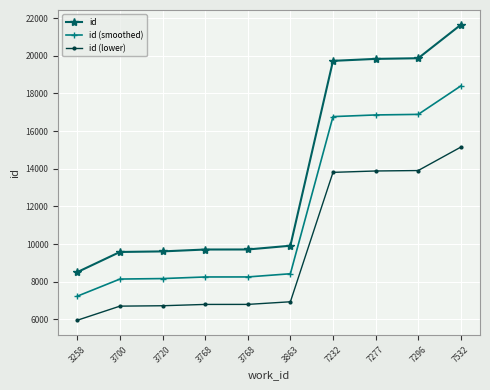

Which has a higher value, 3768 or 3258?

3768